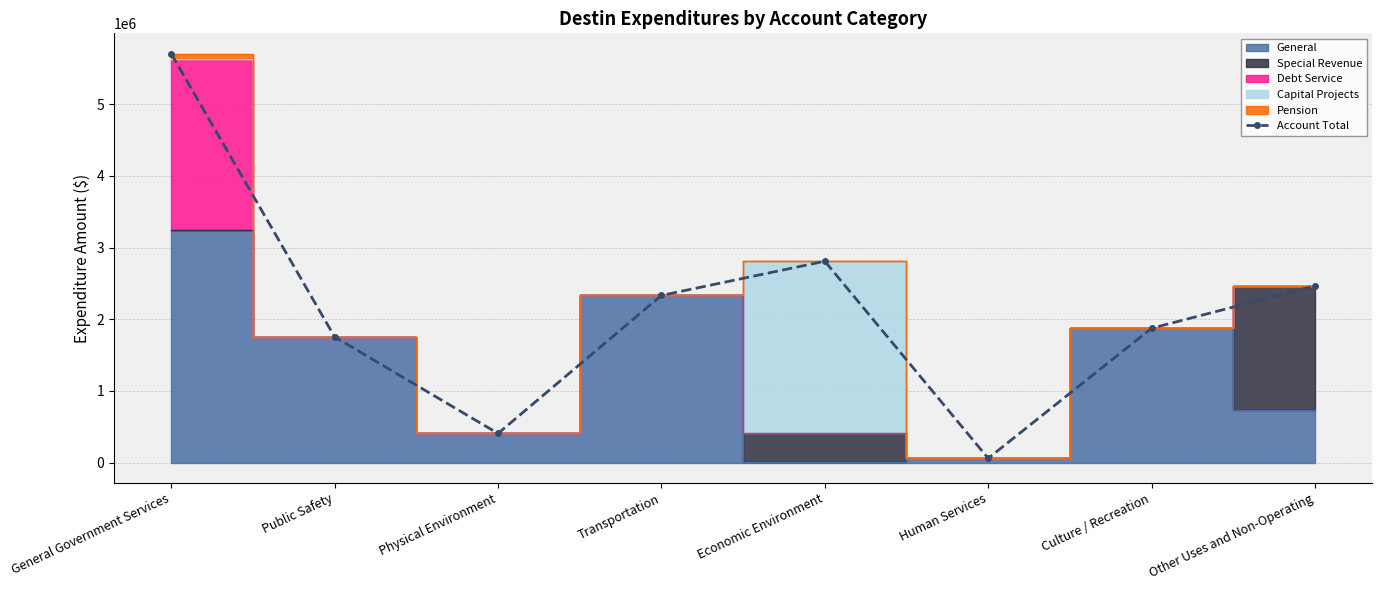

List the labels in order of value, smallest first.

Human Services, Physical Environment, Public Safety, Culture / Recreation, Transportation, Other Uses and Non-Operating, Economic Environment, General Government Services